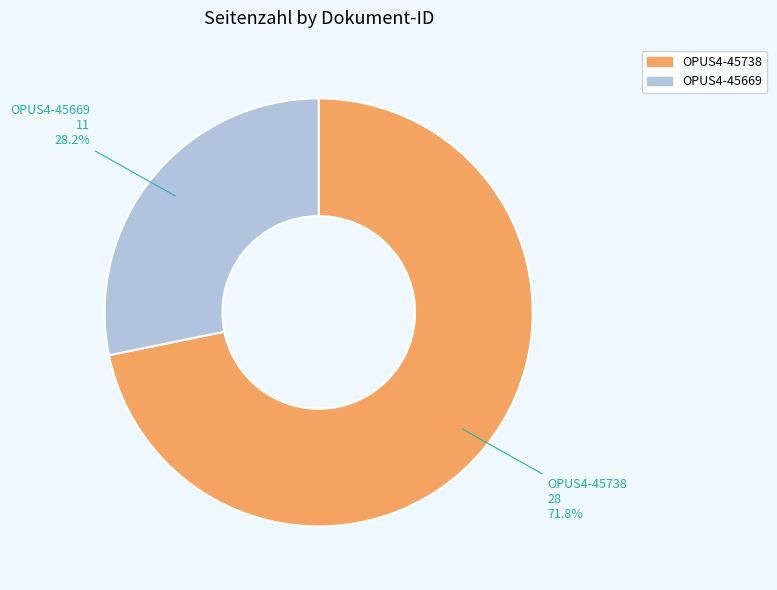

Combined, do OPUS4-45669 and OPUS4-45738 account for over 50%?

Yes